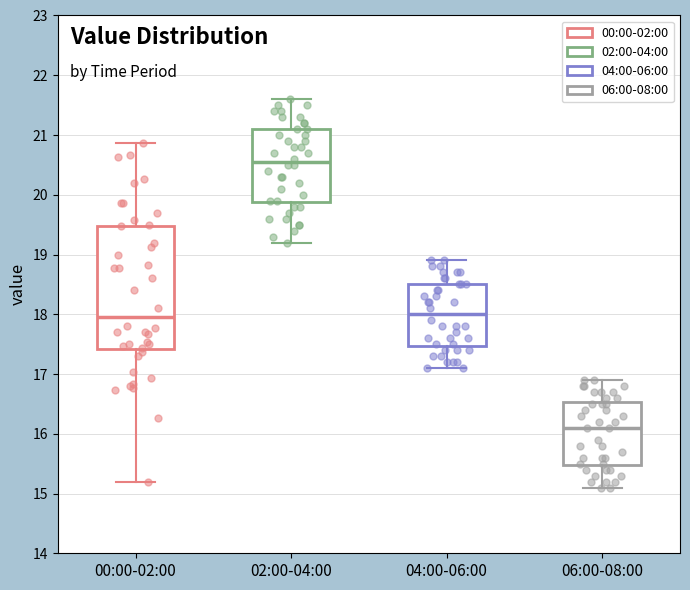

Where does the median line of the box for 02:00-04:00 sit on the y-axis? The values are not printed on the chart, so give them approximately, as read against the axis.

20.6